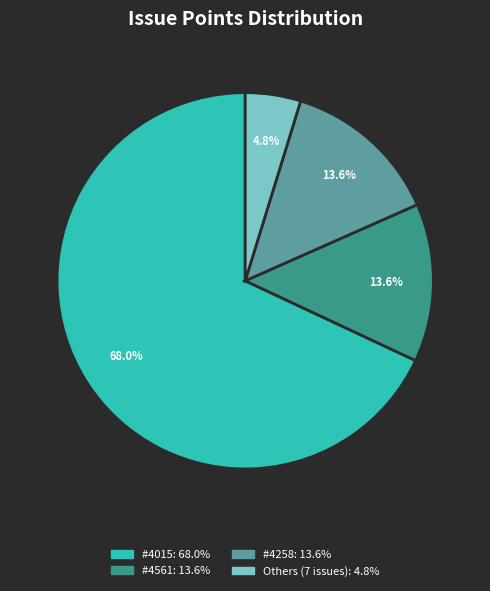

Does any single category account for the majority?

Yes